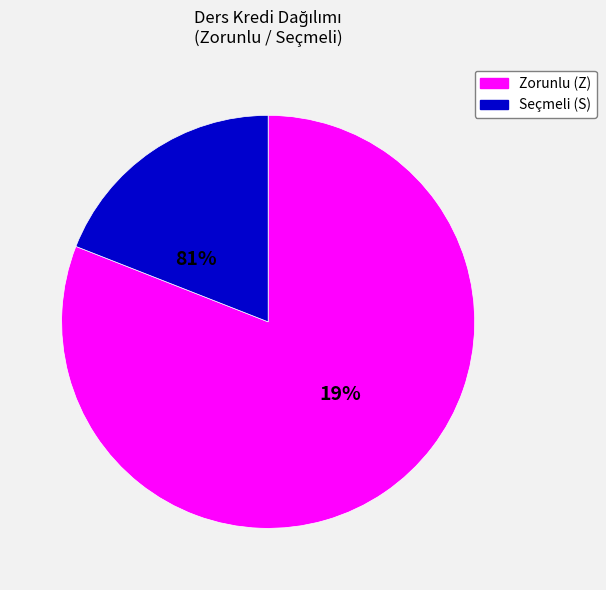

True or false: Bilgi ve İletişim II accounts for 14% of the total.

False